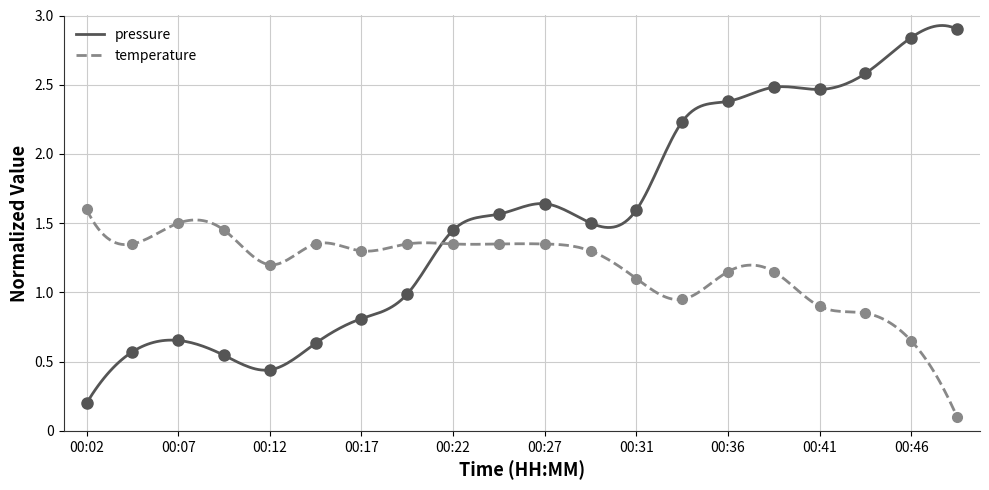

Rank the series at 00:24 from highest to lowest value.

pressure, temperature